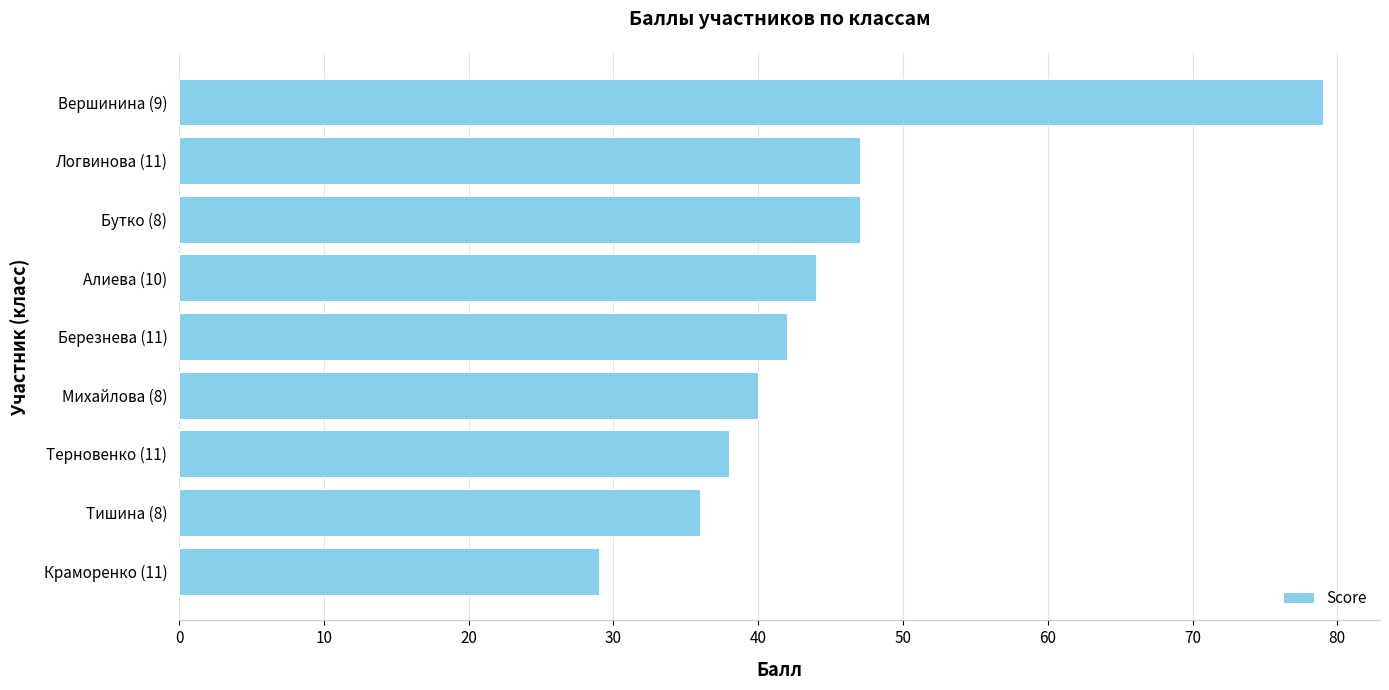

Is it true that the value at Бутко (8) is 47?

True